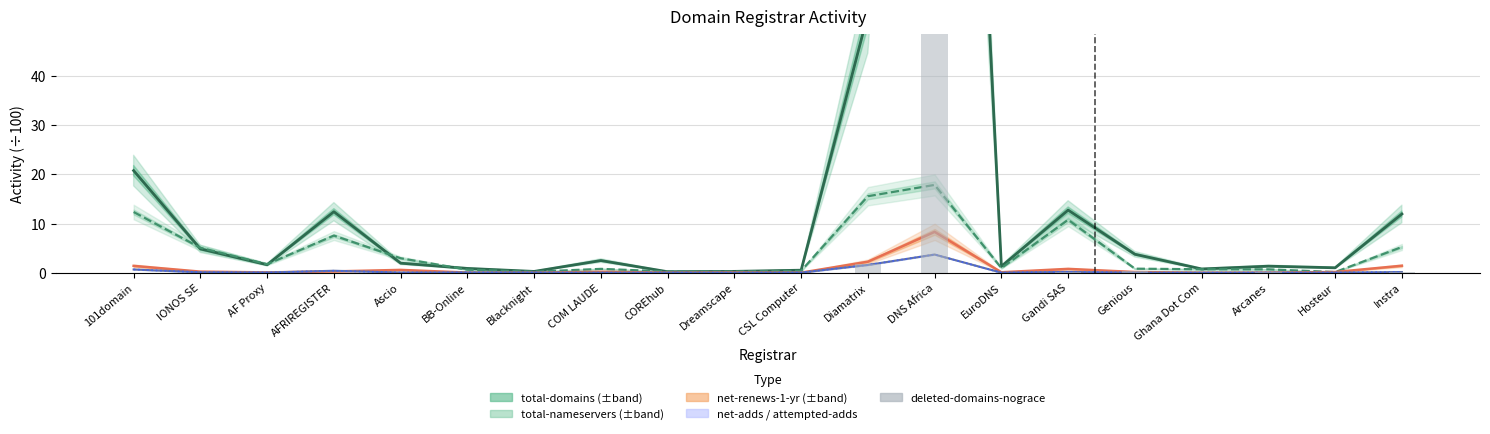

What is the label of the 1st bar from the right?

Instra